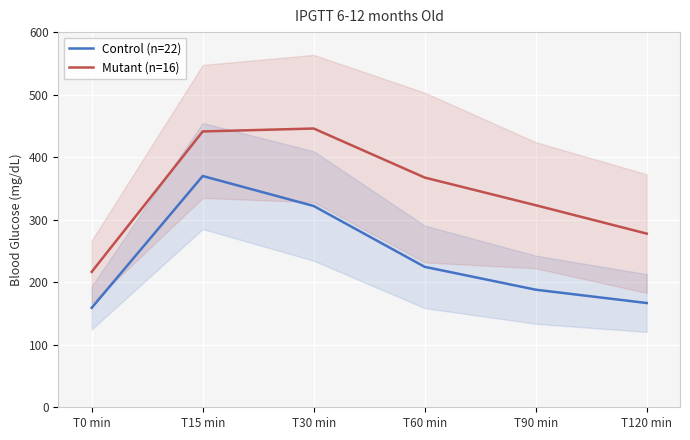

How many data points in Control (n=22) are above 224?

3